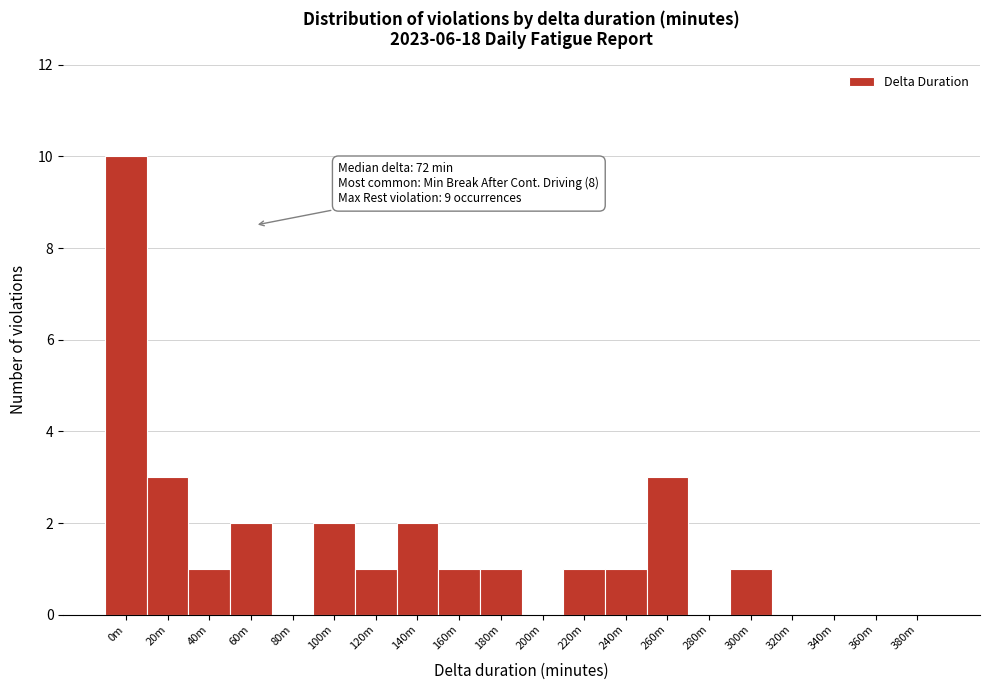

Reading left to right, what are all the values shown in this chart?

0m=10	20m=3	40m=1	60m=2	80m=0	100m=2	120m=1	140m=2	160m=1	180m=1	200m=0	220m=1	240m=1	260m=3	280m=0	300m=1	320m=0	340m=0	360m=0	380m=0